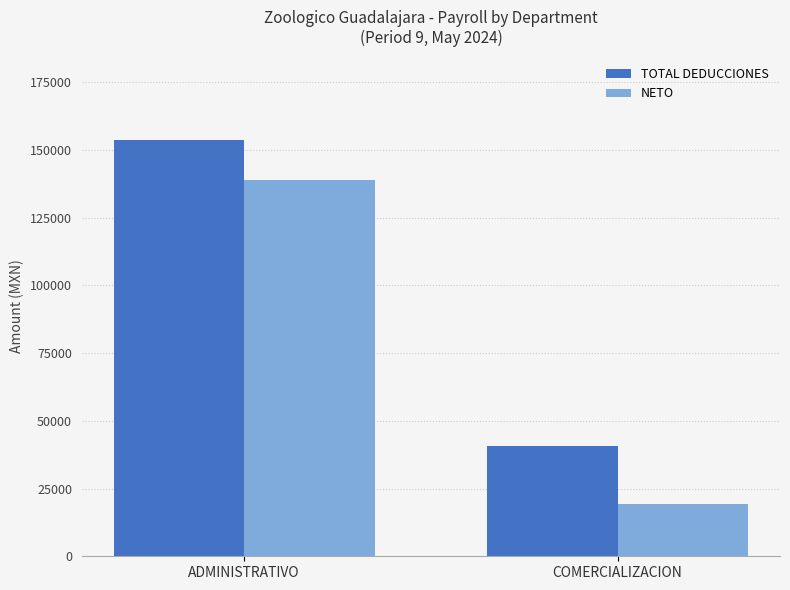

What position from the right is COMERCIALIZACION?

1